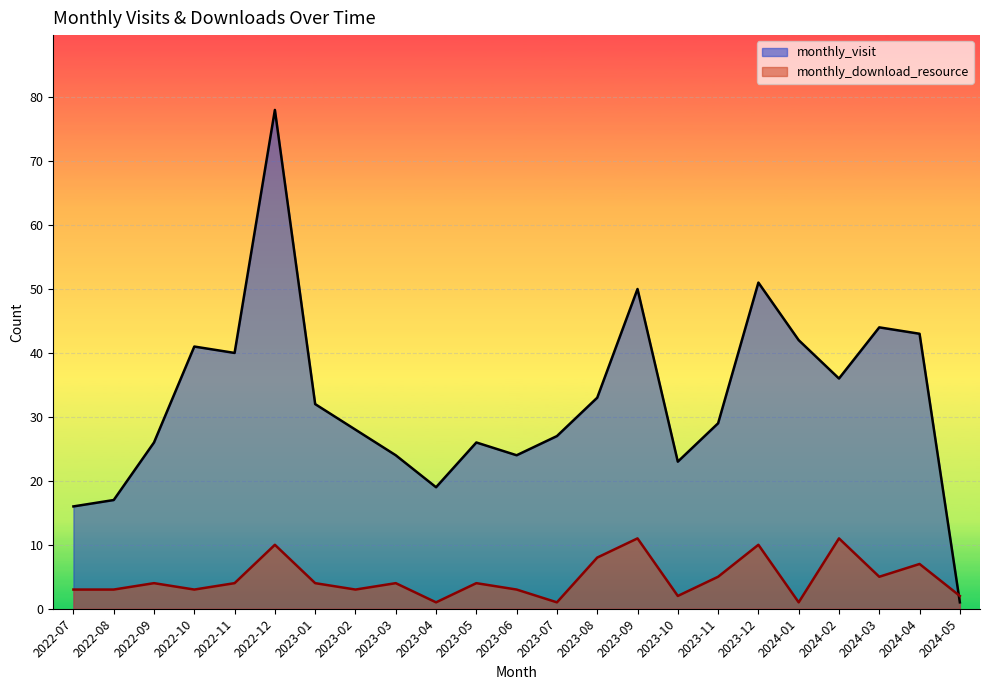

True or false: monthly_visit has more than 0 interior local peaks.

True